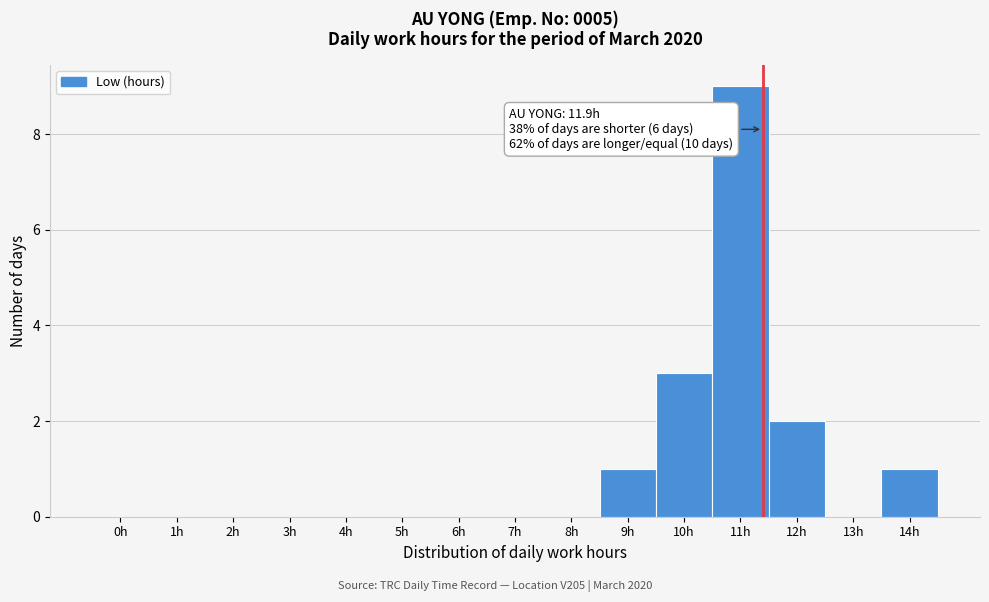

Reading left to right, extract all data points from this chart.

0h=0	1h=0	2h=0	3h=0	4h=0	5h=0	6h=0	7h=0	8h=0	9h=1	10h=3	11h=9	12h=2	13h=0	14h=1